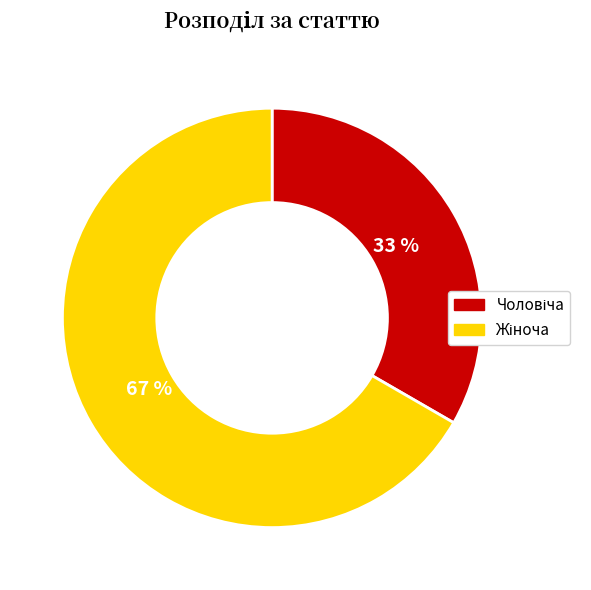

Is there any slice that represents more than half of the pie?

Yes